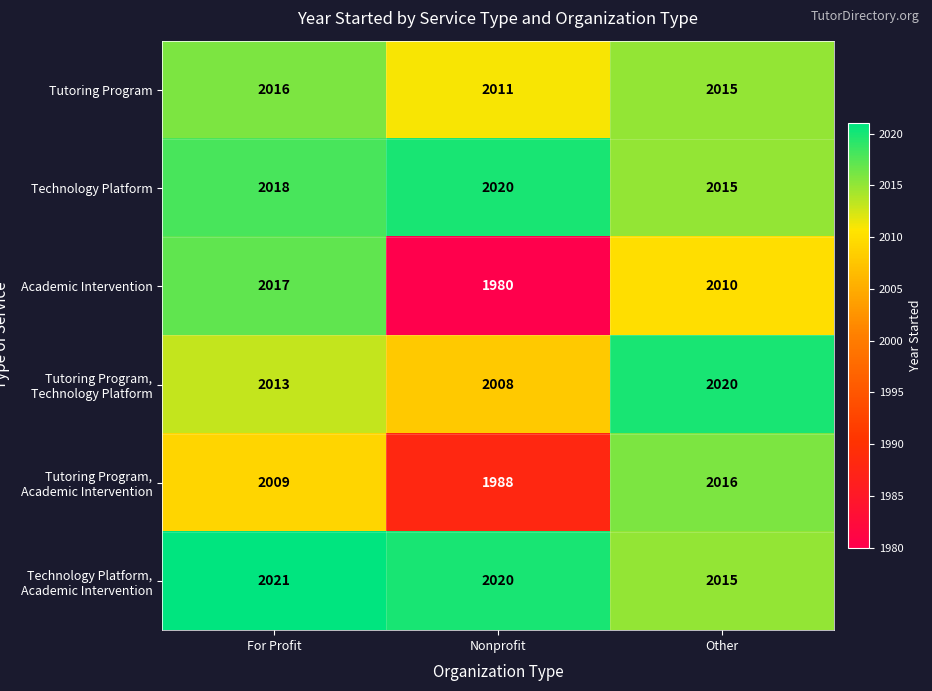

What is the total value across all series at For Profit?

12094